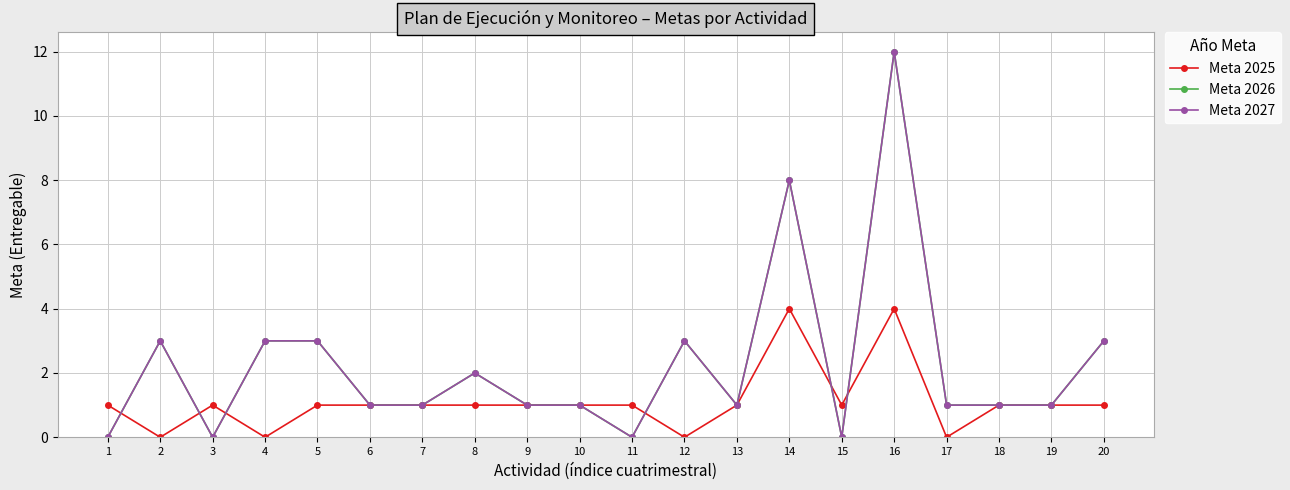

True or false: Meta 2027 has a value of 1 at 9.

True